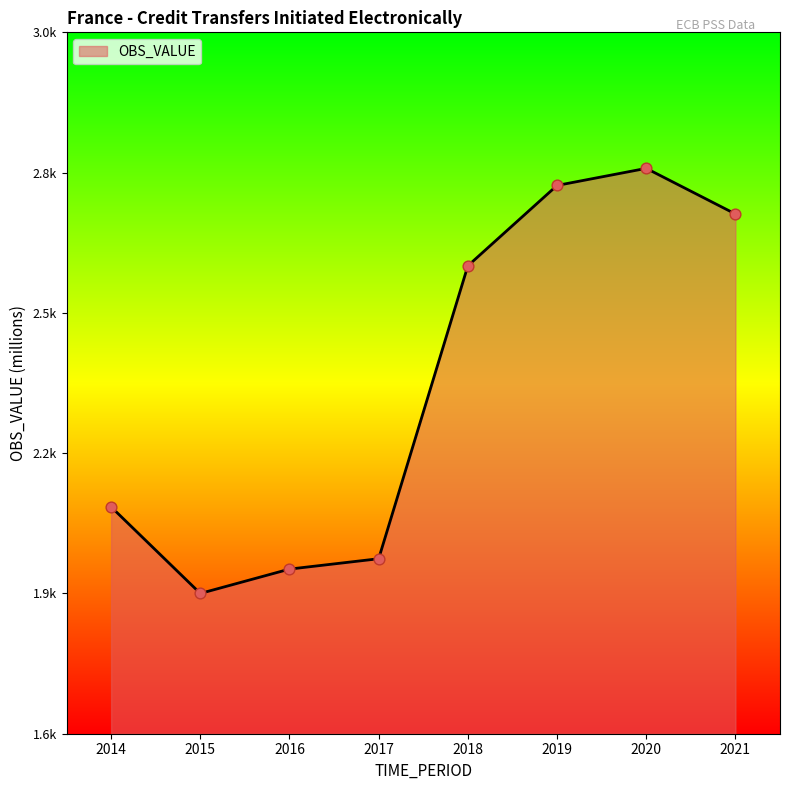

Between 2014 and 2018, which is larger?

2018